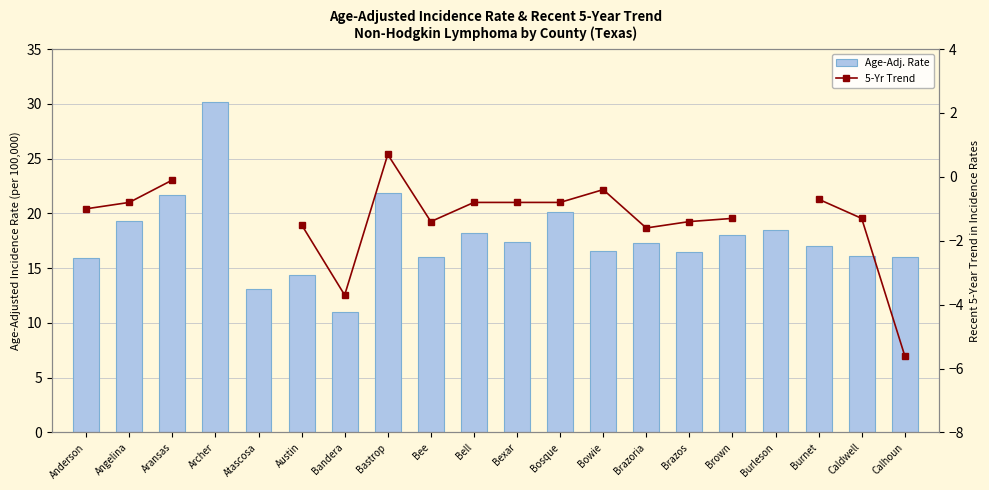

What is the label of the 9th bar from the left?

Bee